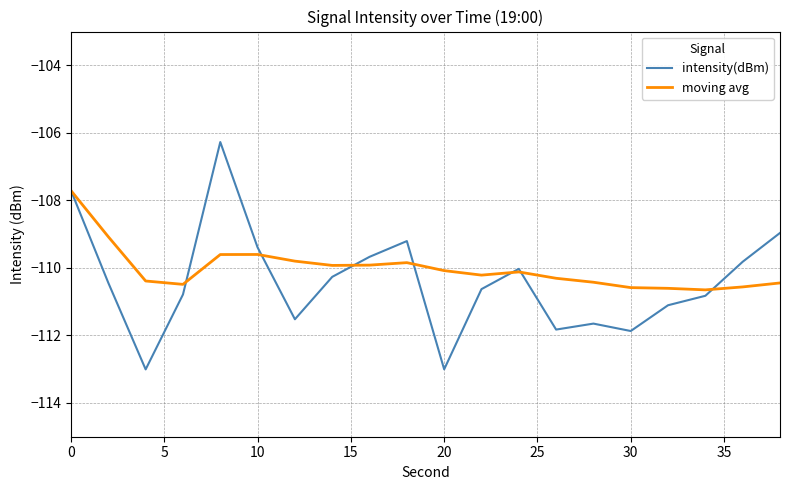

True or false: intensity(dBm) has more than 0 points higher than both neighbors.

True